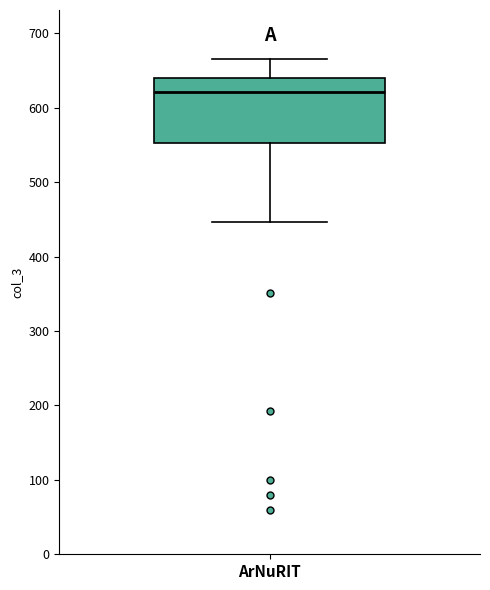

Read this box plot against the y-axis: the position of the median line, the range covered by the box, and the ends of both whiskers. The values are not printed on the chart, so give them approximately, as read against the axis.

median 620, box 550 to 640, whiskers 450 to 670